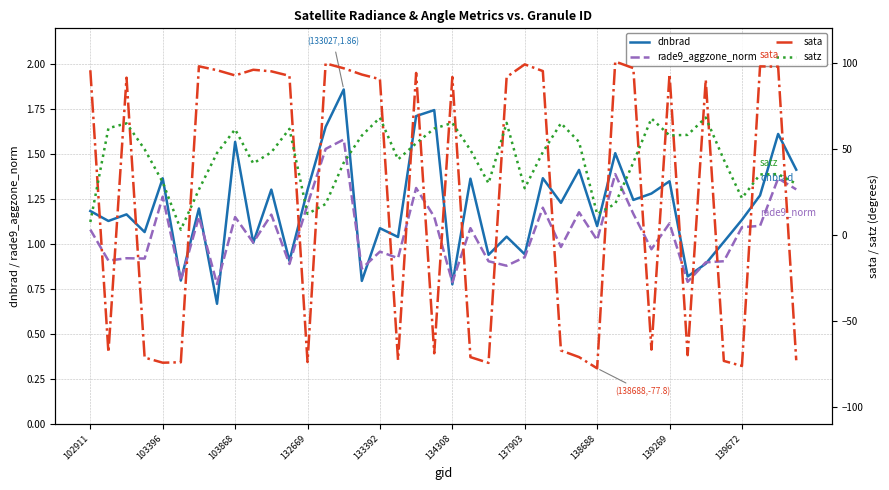

How many categories are shown in the chart?

40